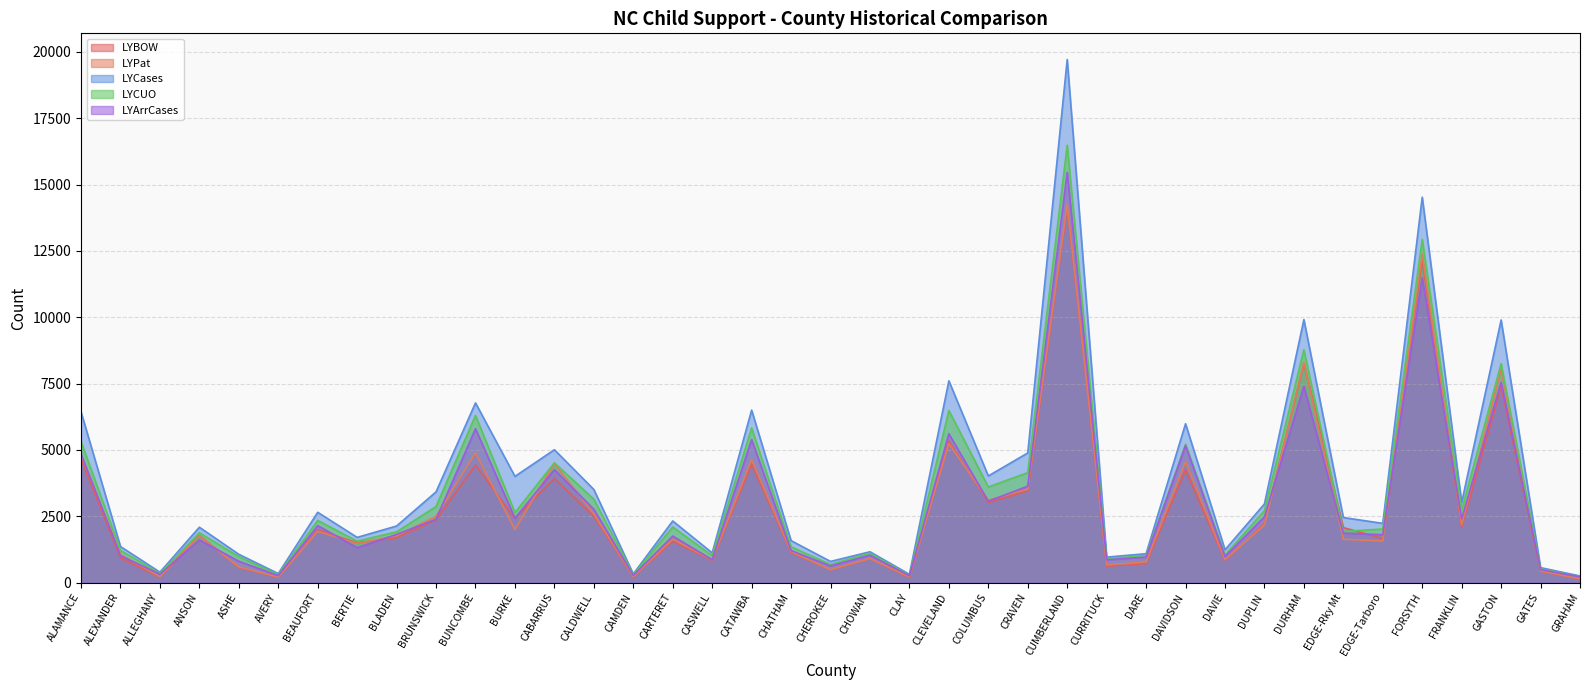

How many lines are shown in the chart?

5